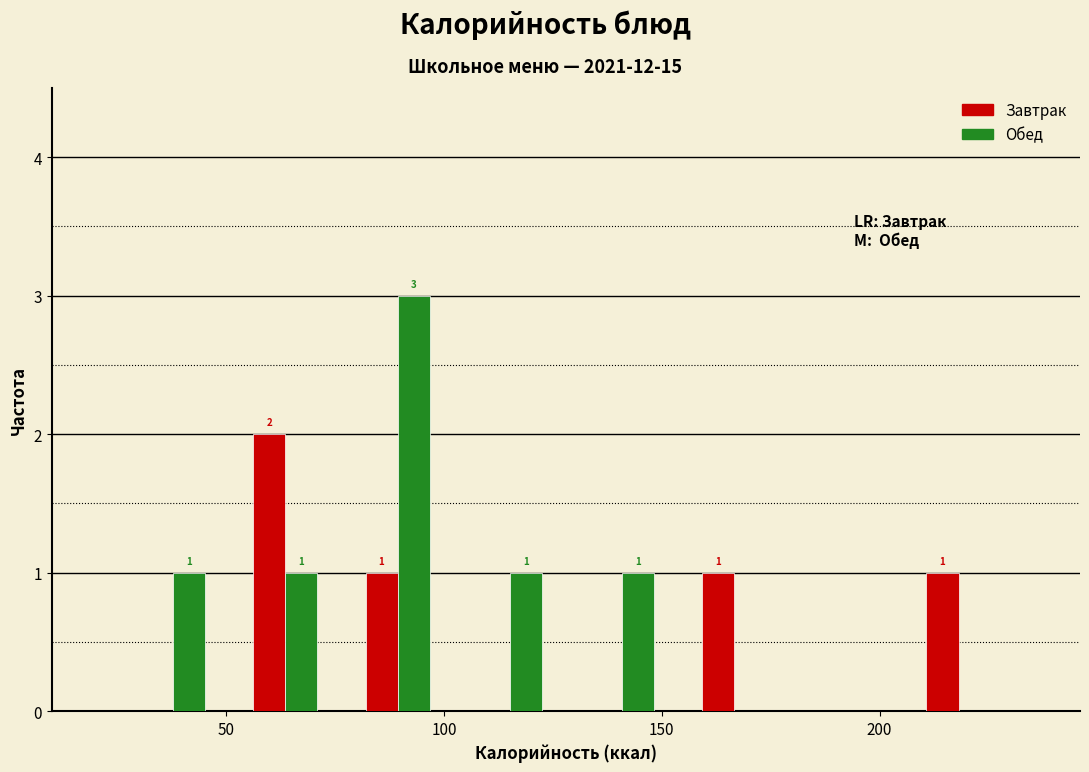

In the Обед series, which range on the x-axis has the tallest bar?

75 to 100